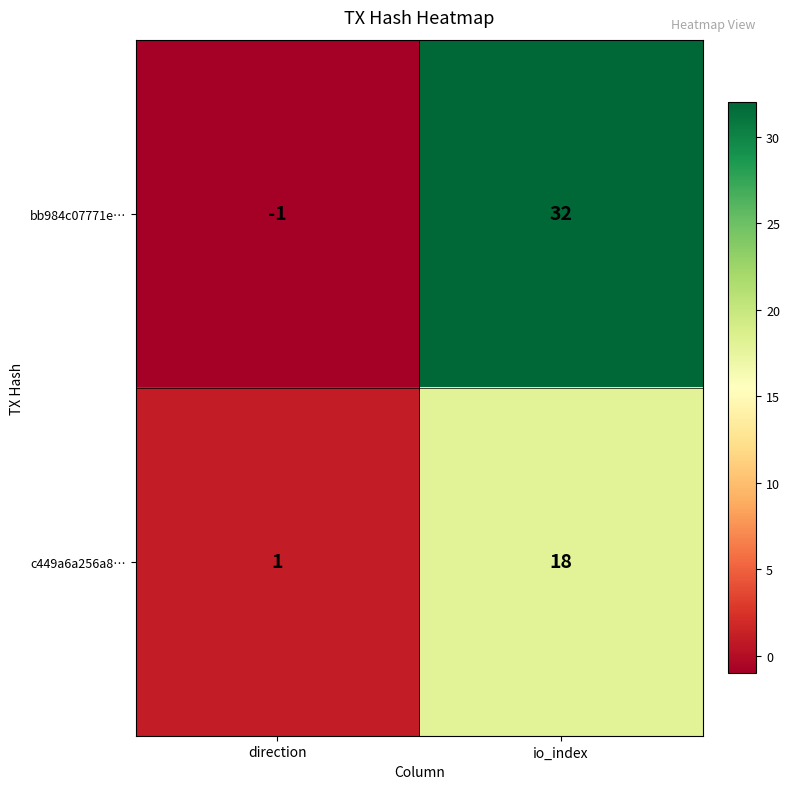

What is the greatest value displayed?

32